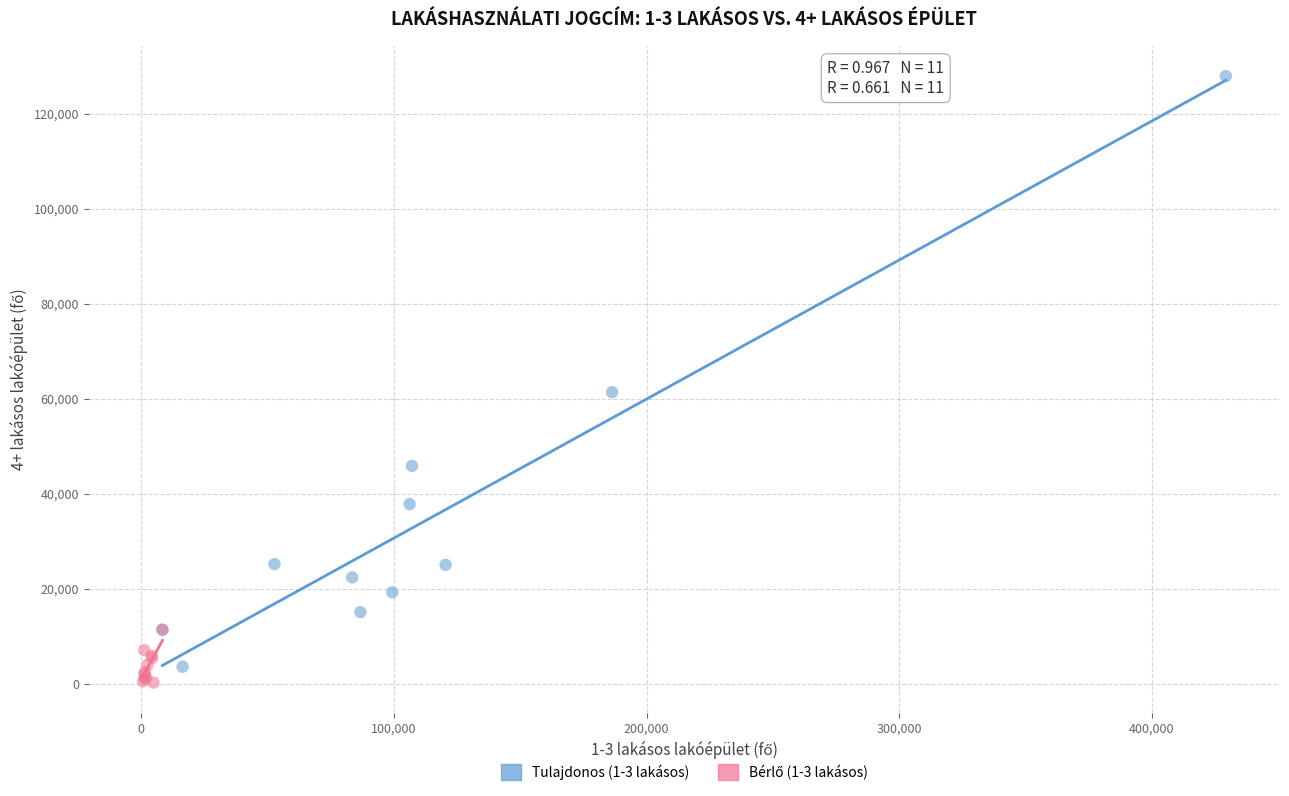

Which series reaches the maximum Y coordinate?

Tulajdonos (1-3 lakásos)